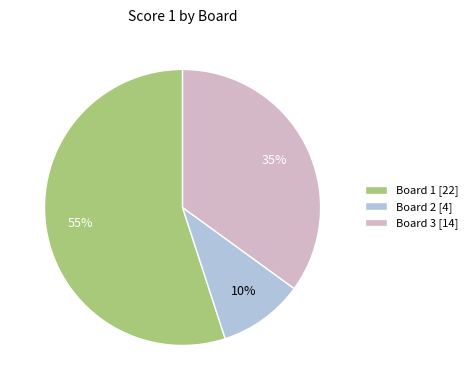

Do Board 2 [4] and Board 3 [14] together represent more than half of the pie?

No